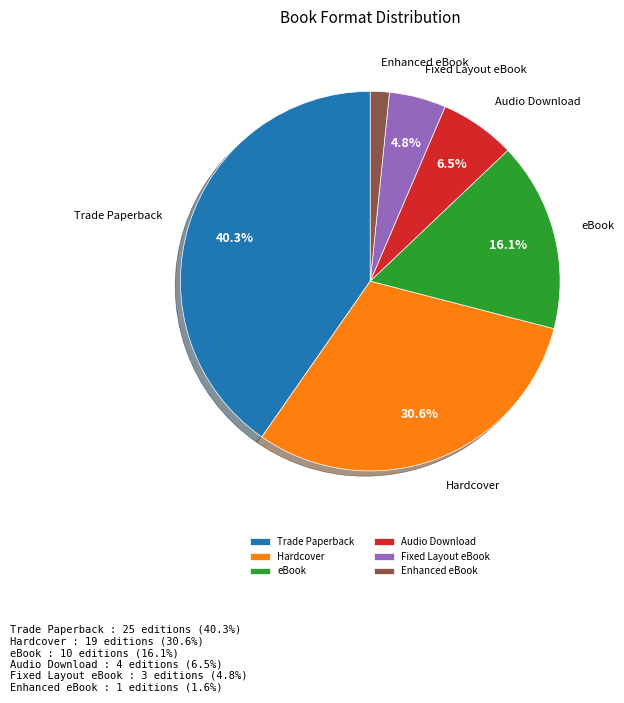

What percentage is NOT represented by Hardcover?

69.4%